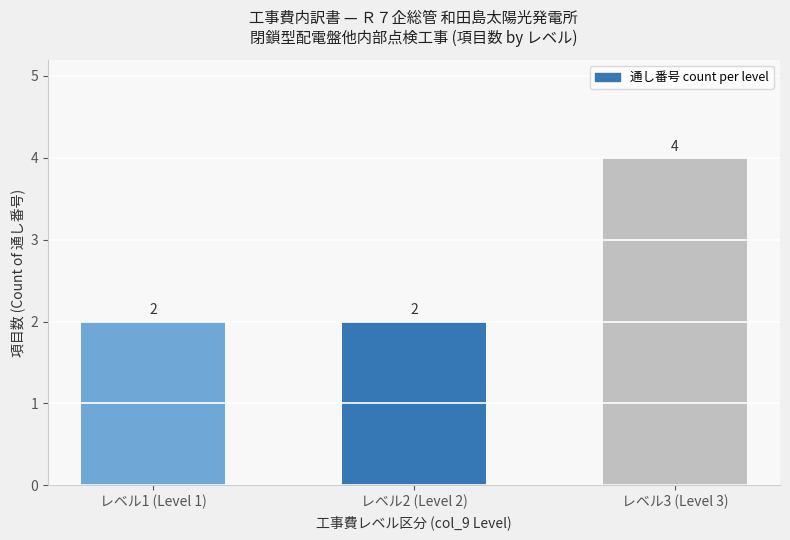

What position from the right is レベル1 (Level 1)?

3